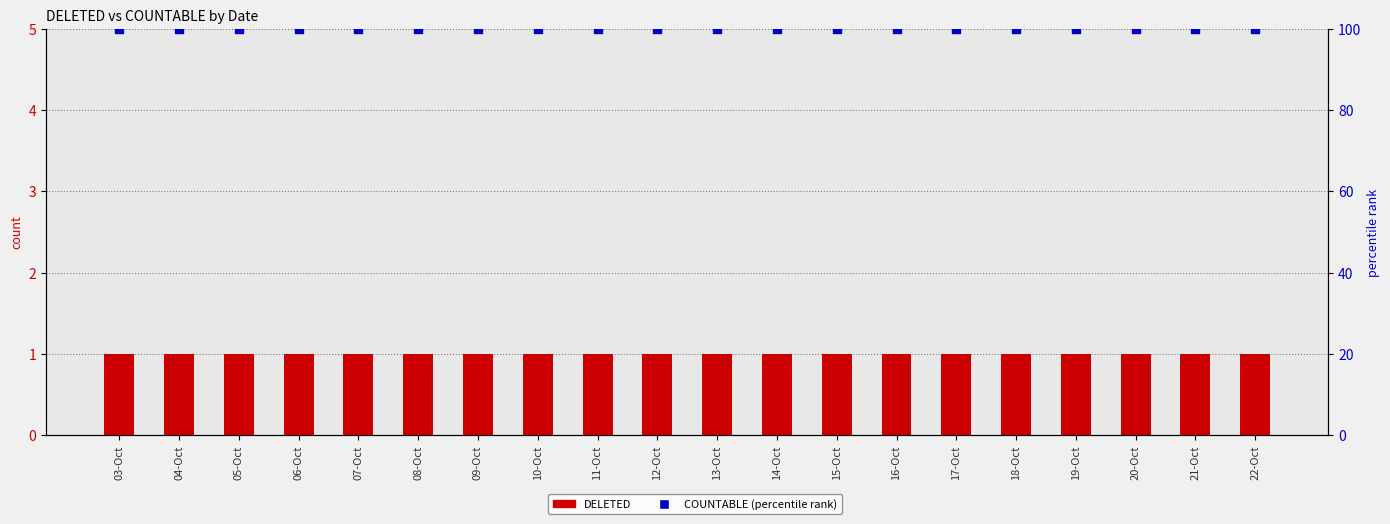

Which series reaches the minimum Y coordinate?

DELETED